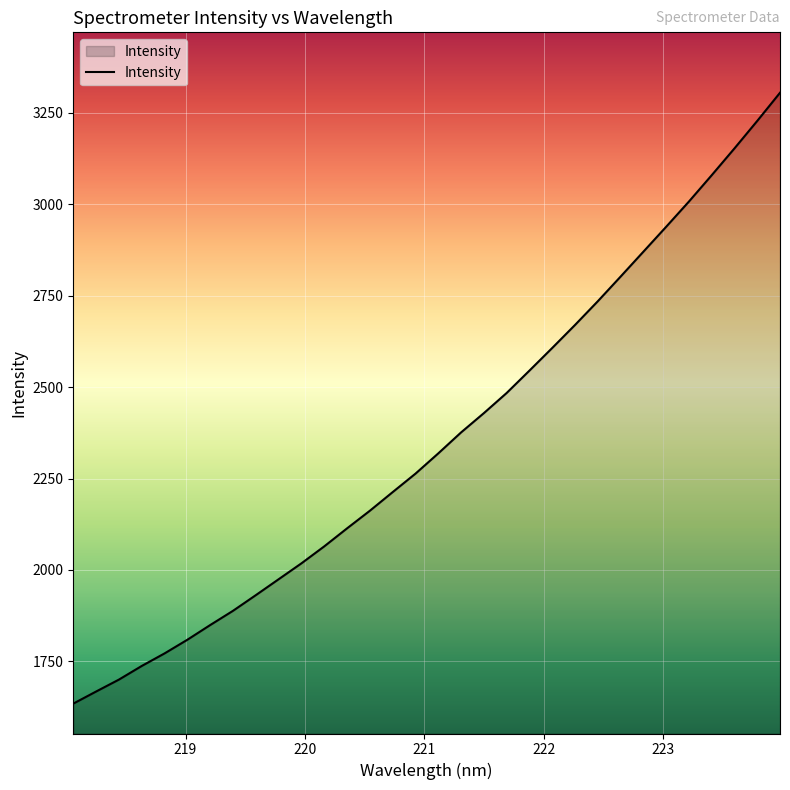

Reading right to left, transcribe all the data shown in this chart.

3305.4	3228.3	3153.1	3079.8	3007.7	2938.7	2870.5	2802.4	2735.0	2670.2	2607.2	2545.3	2484.1	2429.0	2376.2	2318.8	2263.4	2212.9	2162.0	2113.8	2064.5	2018.1	1974.6	1931.1	1888.3	1849.3	1809.1	1771.7	1737.4	1700.0	1667.4	1634.3